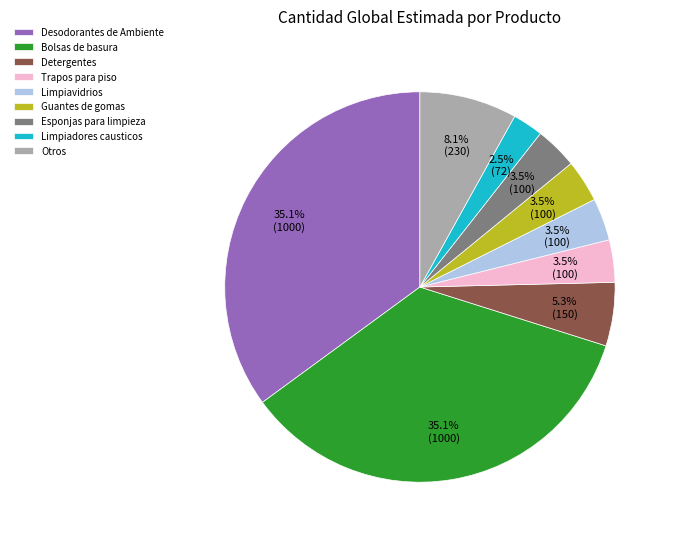

Which category has the smallest portion of the pie?

Limpiadores causticos